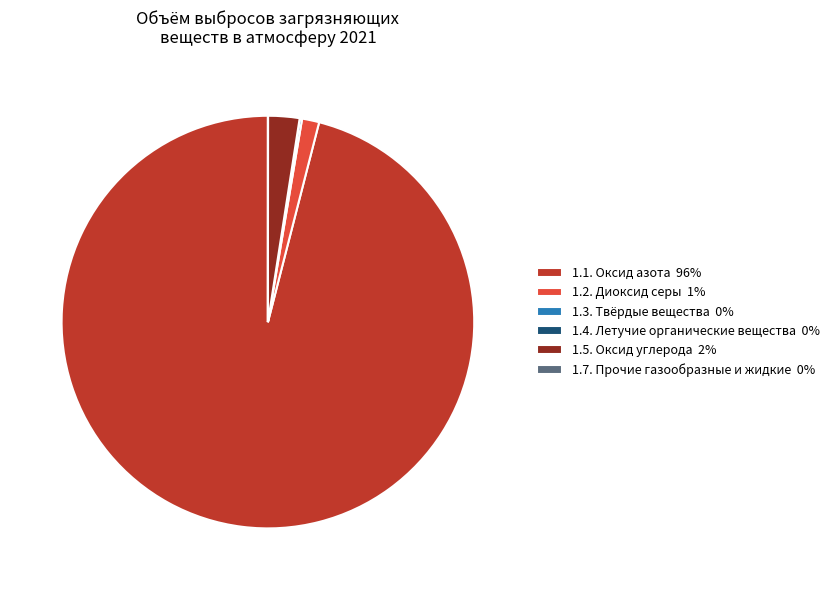

Is there any slice that represents more than half of the pie?

Yes